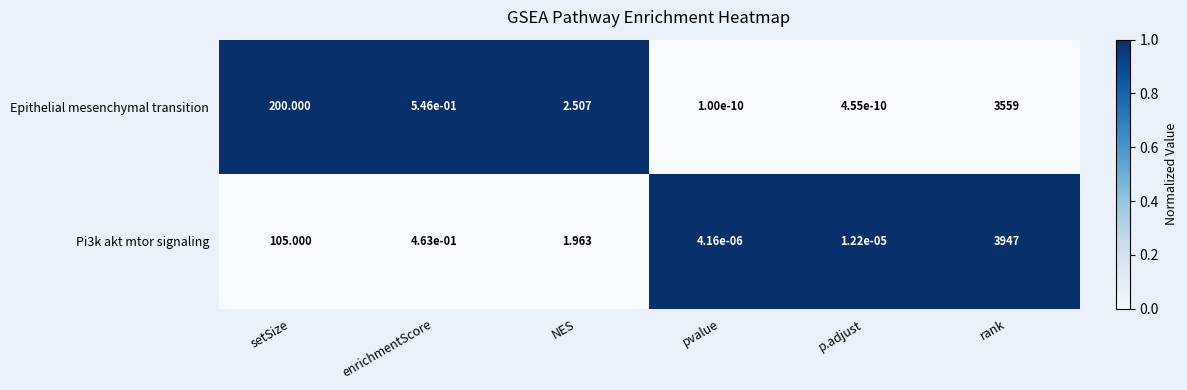

List the labels in order of Pi3k akt mtor signaling value, smallest first.

pvalue, p.adjust, enrichmentScore, NES, setSize, rank